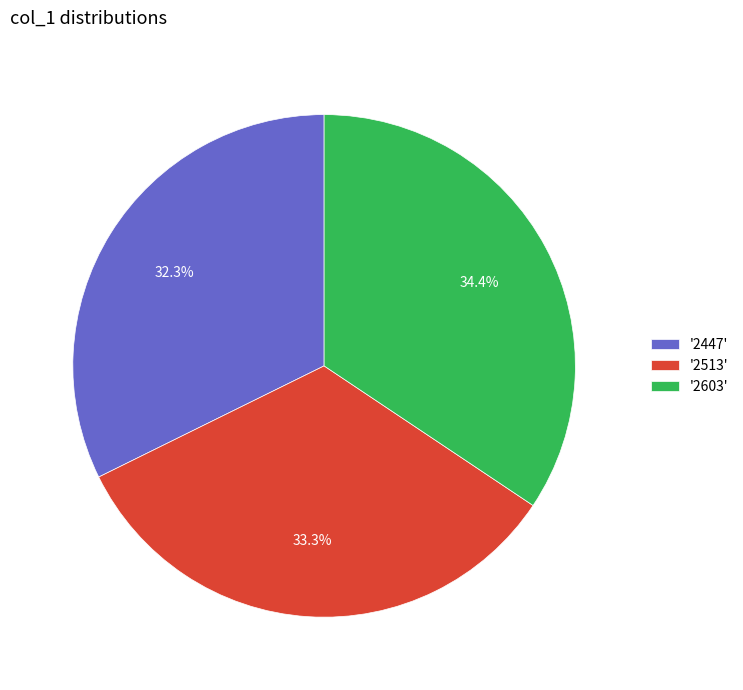

Which category has the smallest portion of the pie?

'2447'